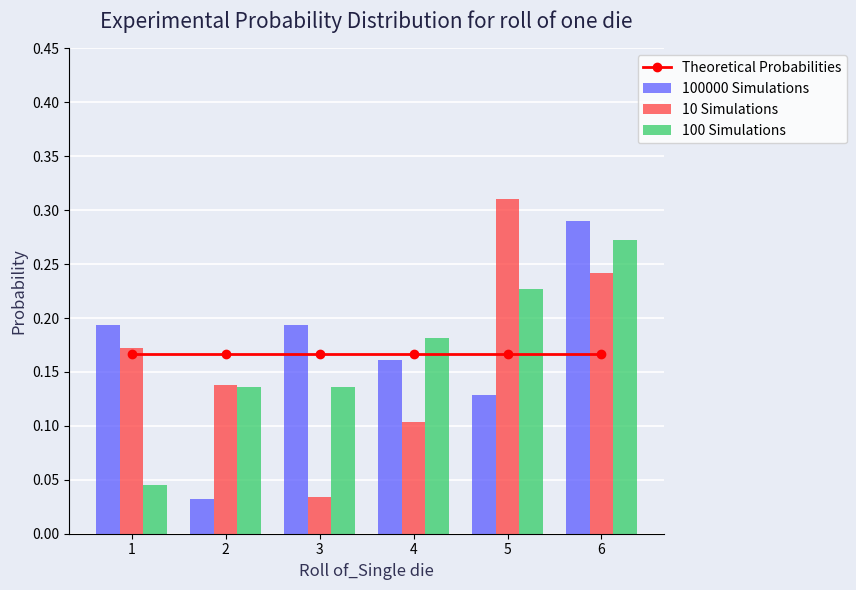

Which series has the largest range (max minus min)?

10 Simulations